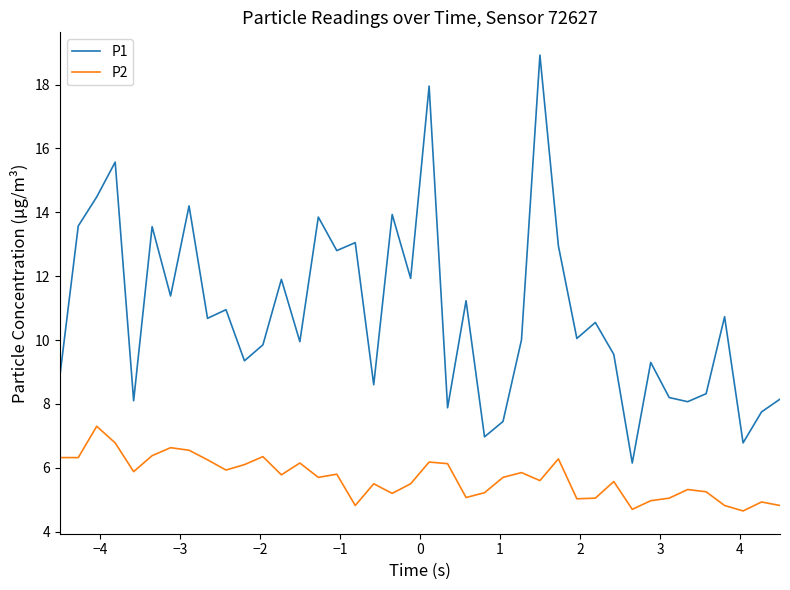

List the series in order of their overall mean, highest first.

P1, P2